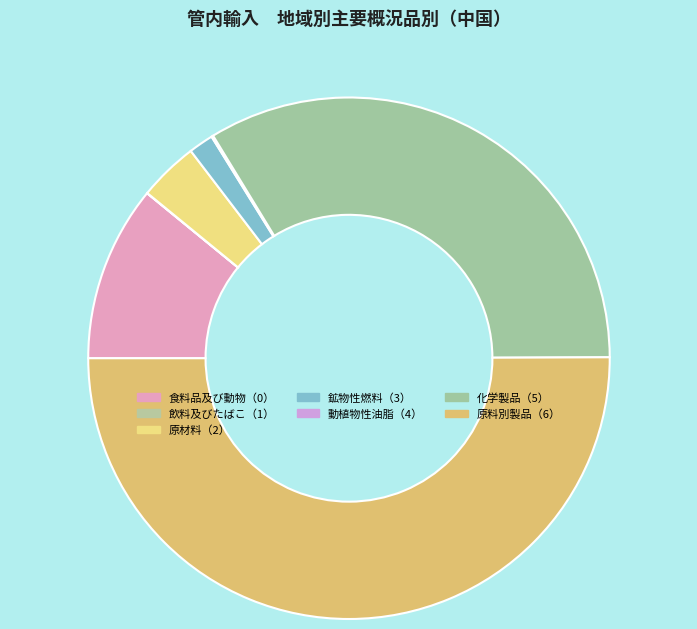

Is it true that 飲料及びたばこ（1） is 0% of the pie?

True